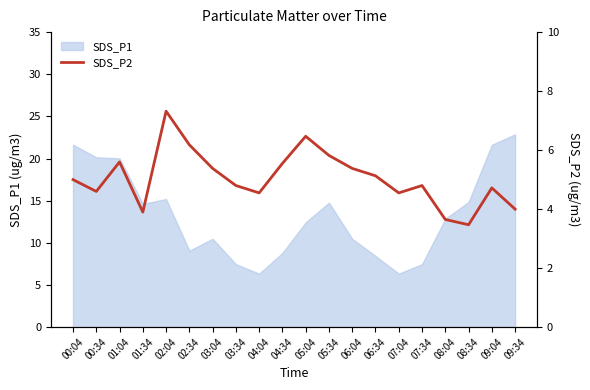

What is the difference between the second highest and second lowest values?

2.8